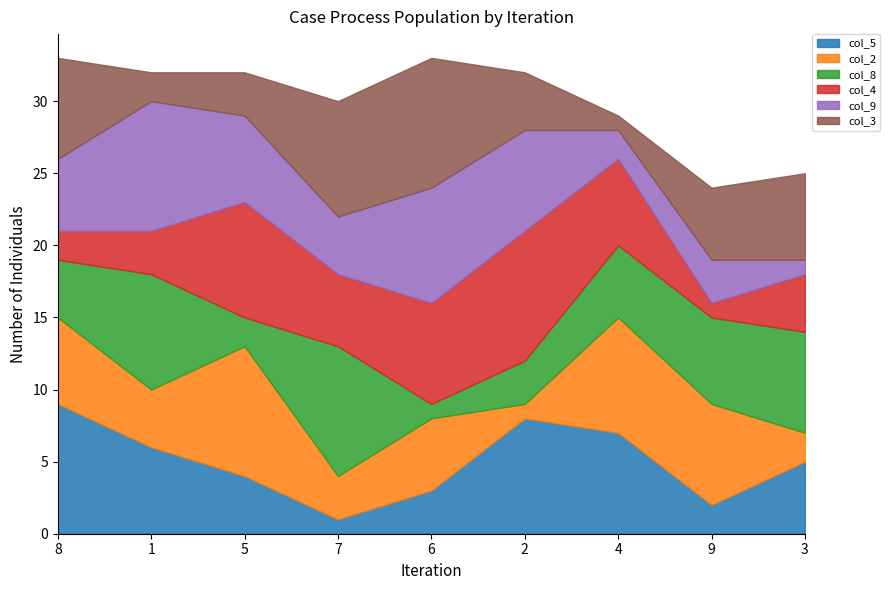

What is the approximate value of col_8 at 3?

7